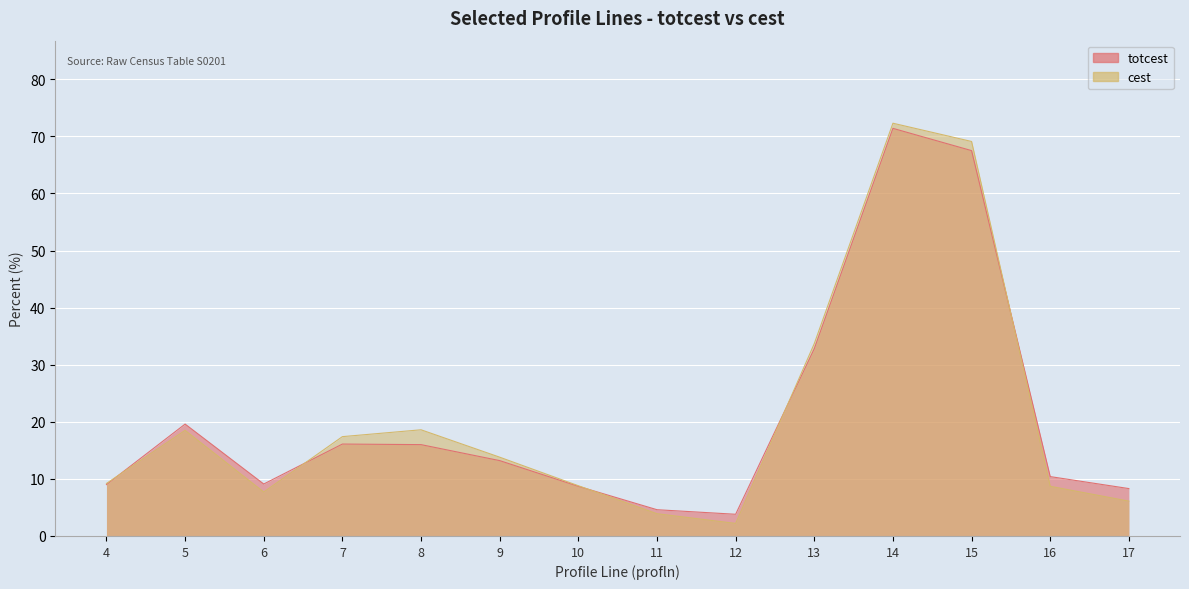

Reading right to left, transcribe all the data shown in this chart.

totcest: 17=8.3	16=10.4	15=67.5	14=71.4	13=32.8	12=3.8	11=4.6	10=8.7	9=13.2	8=16.0	7=16.1	6=9.1	5=19.6	4=9.0
cest: 17=6.1	16=8.7	15=69.1	14=72.3	13=33.7	12=2.2	11=3.9	10=8.8	9=13.8	8=18.6	7=17.4	6=7.7	5=18.5	4=9.2